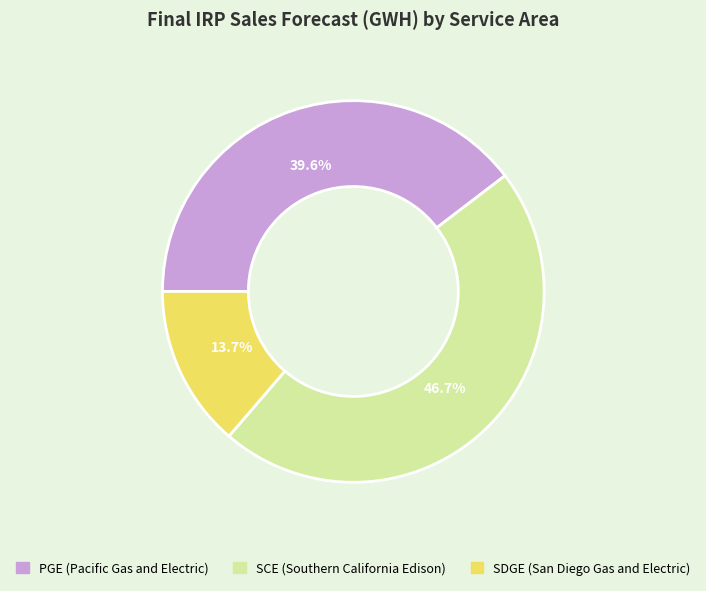

What percentage is the PGE slice, to the nearest percent?

40%